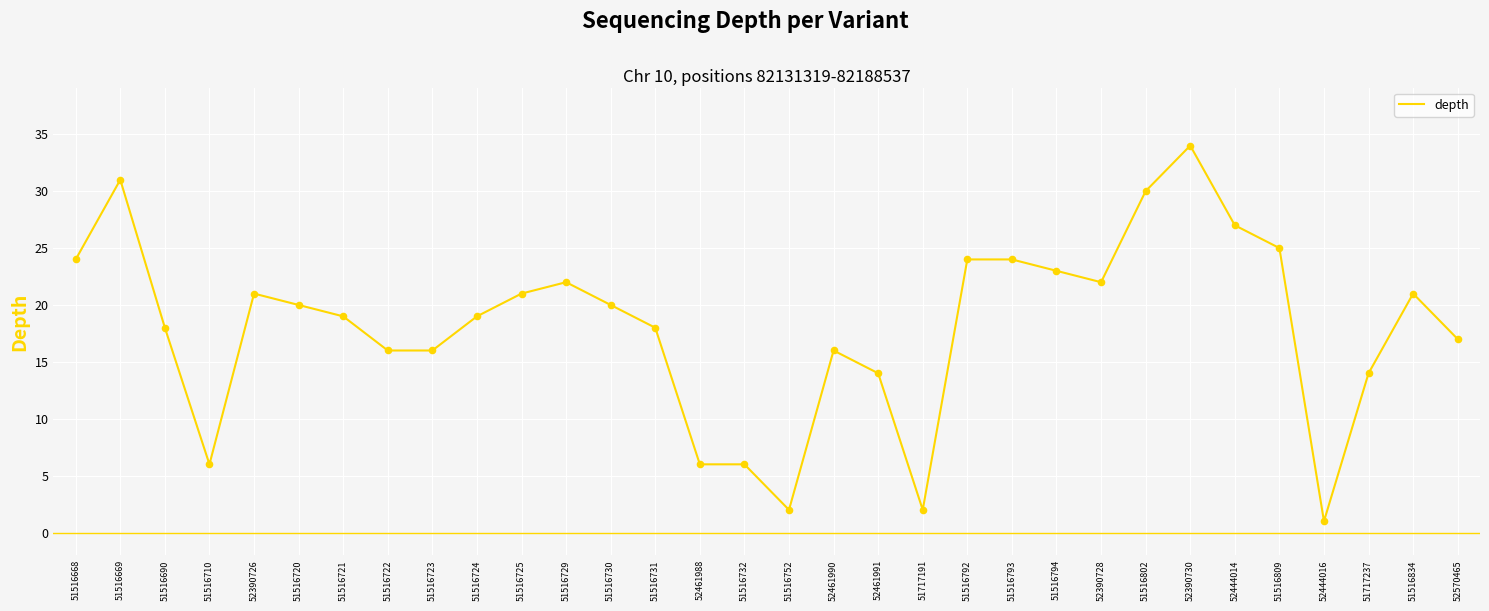

Approximately how many times larger is the value at 51516732 compared to 51516690?

0.3